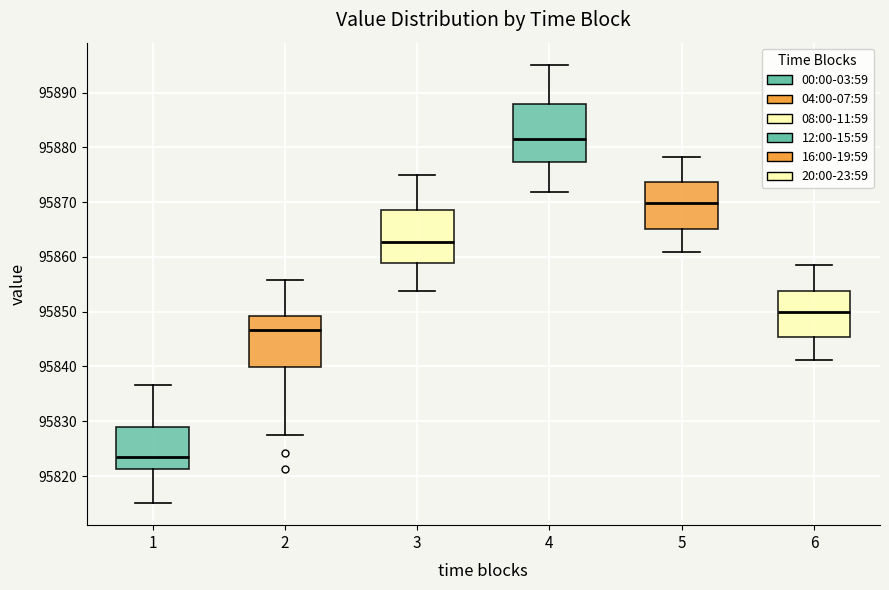

Reading left to right, transcribe this box plot: for each box, give where its median line is, the range the box spans, and where its two whiskers end, as read against the y-axis. The values are not printed on the chart, so give them approximately, as read against the axis.

1: median 95823, box 95821 to 95829, whiskers 95815 to 95837
2: median 95847, box 95840 to 95849, whiskers 95828 to 95856
3: median 95863, box 95859 to 95869, whiskers 95854 to 95875
4: median 95882, box 95877 to 95888, whiskers 95872 to 95895
5: median 95870, box 95865 to 95874, whiskers 95861 to 95878
6: median 95850, box 95845 to 95854, whiskers 95841 to 95859